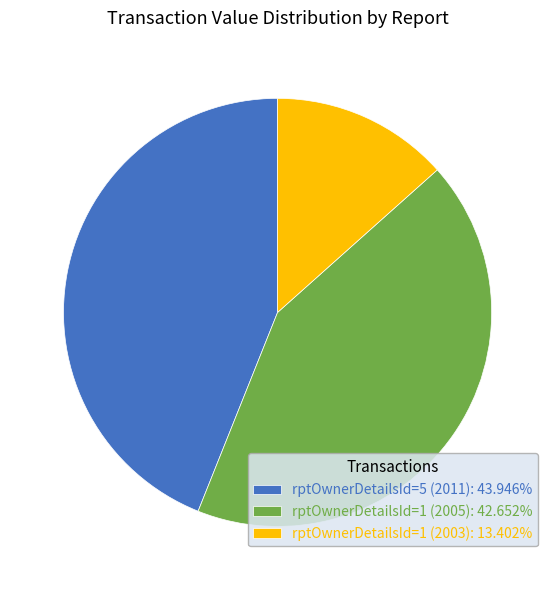

Count the number of slices in the pie.

3